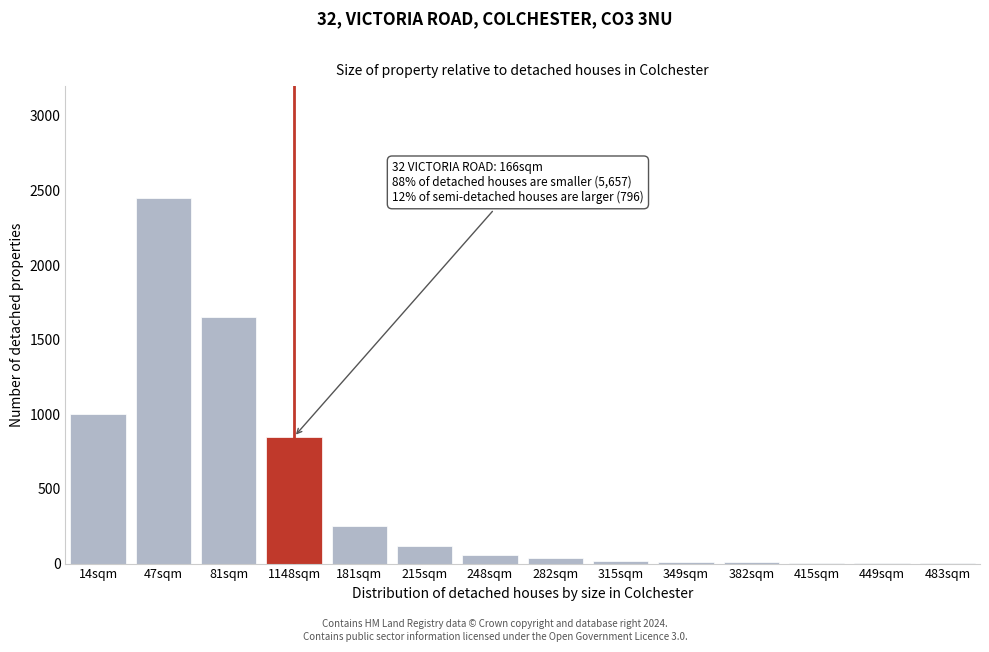

What is the greatest value displayed?

2450